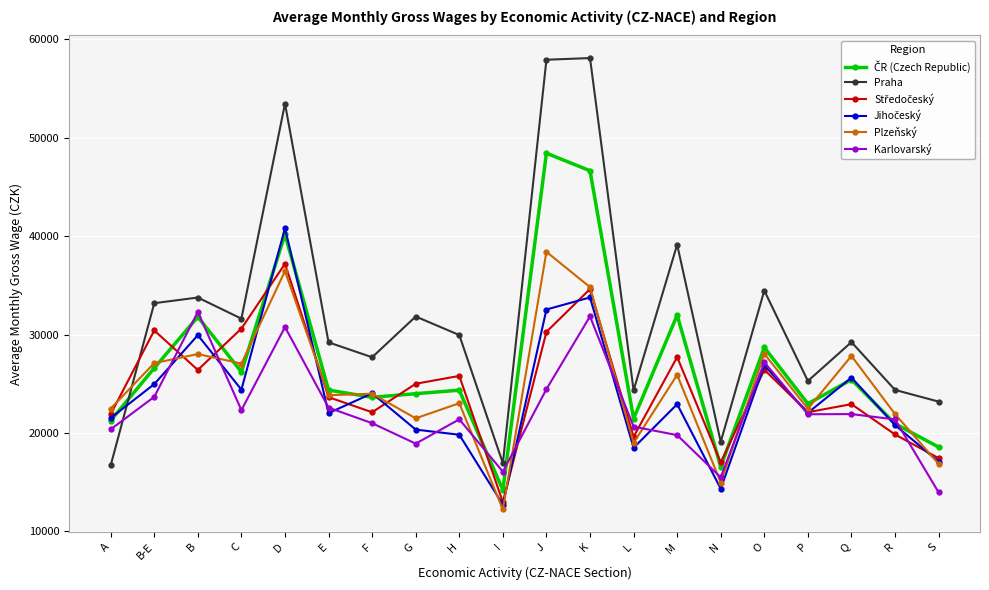

After their last crossing, which series has the higher values: Karlovarský or Plzeňský?

Plzeňský